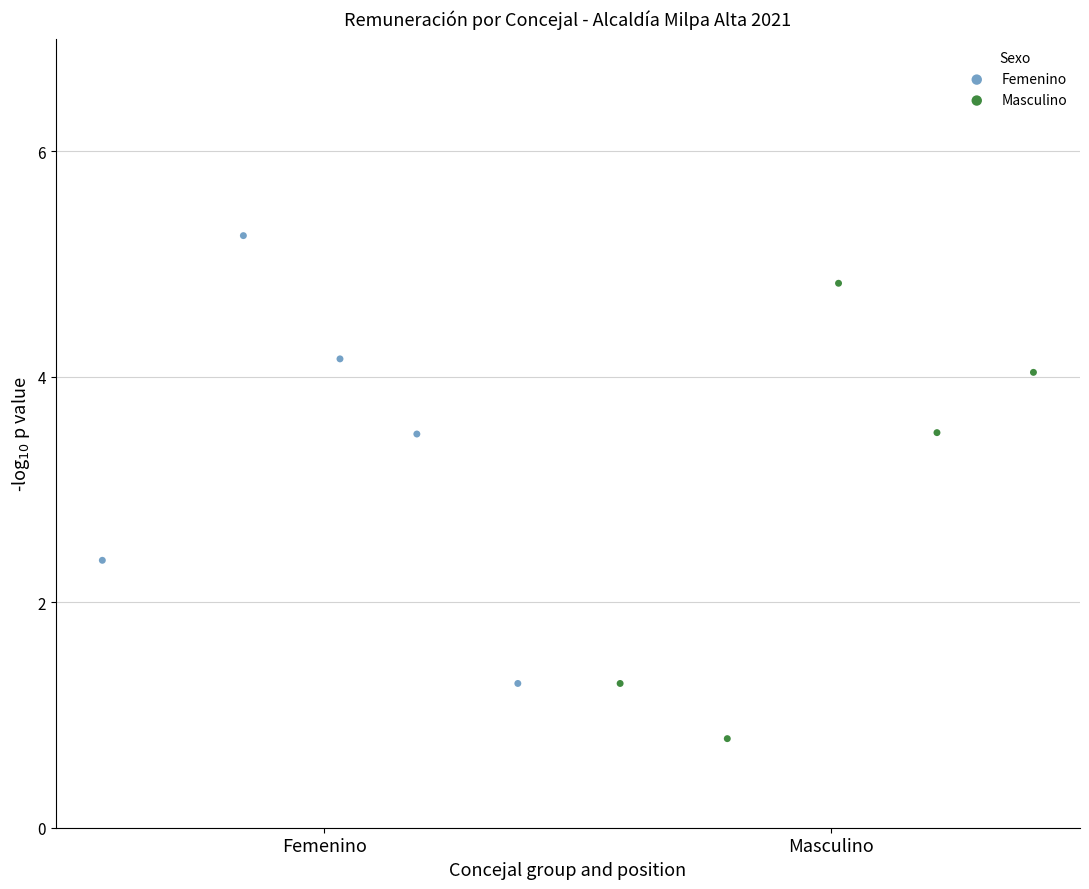

What are all the series names shown in the legend?

Femenino, Masculino